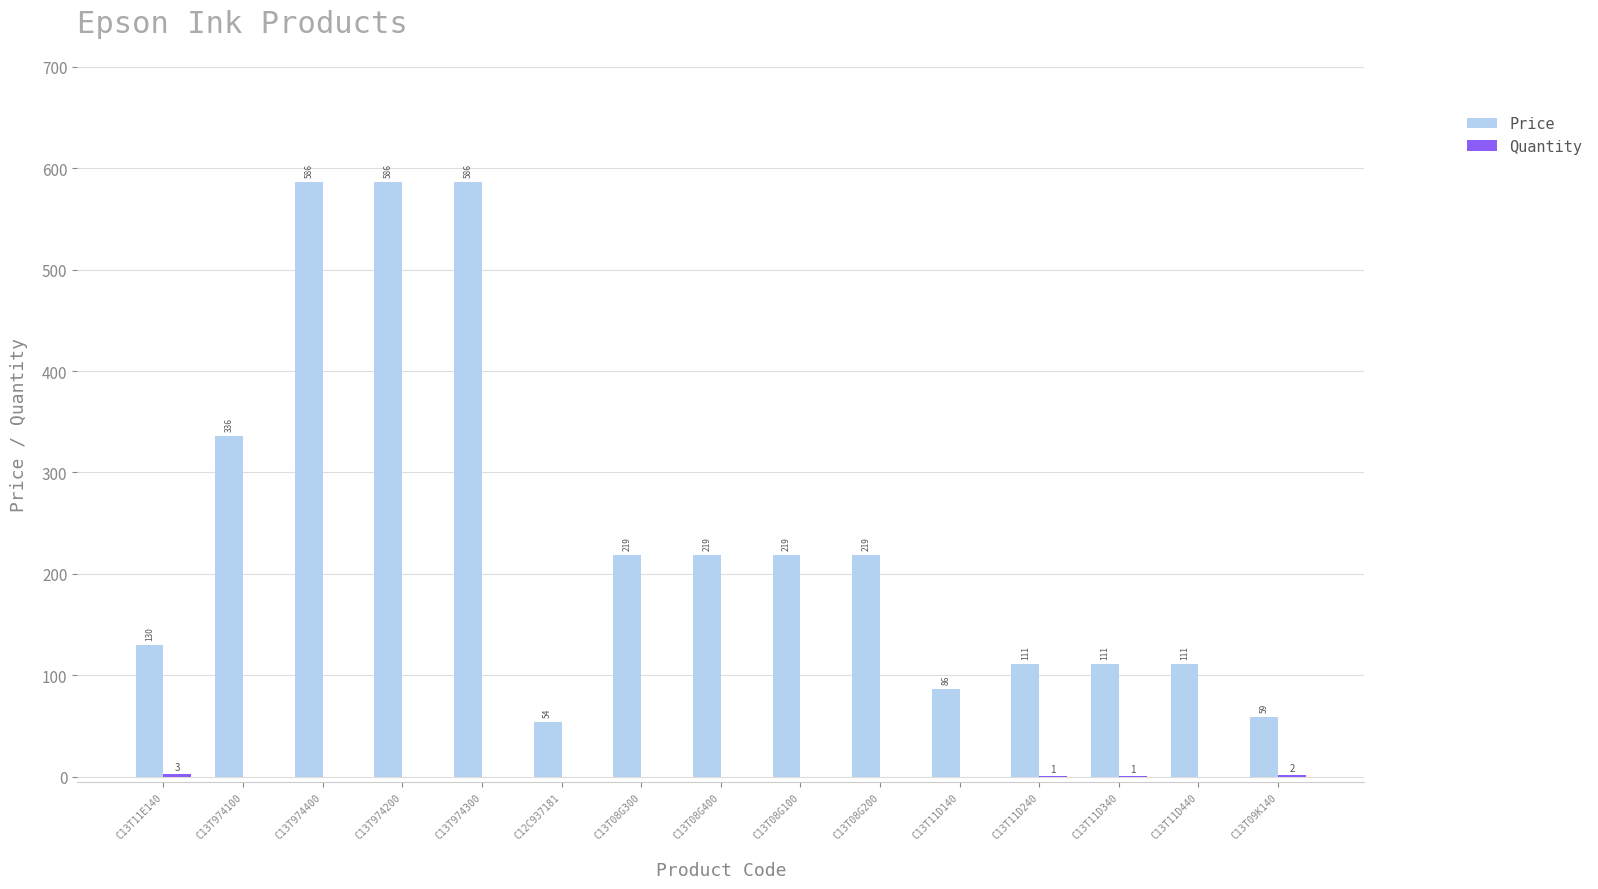

Where does the Price series first go above 218?

C13T974100